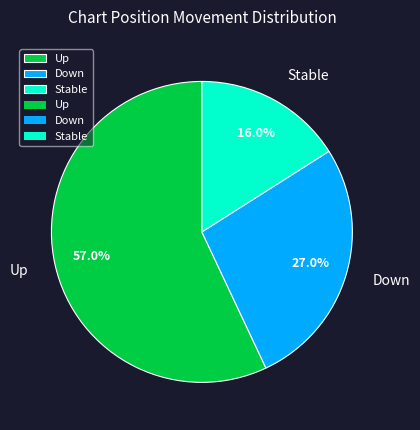

What is the ratio of the value at Stable to the value at Down?

0.6